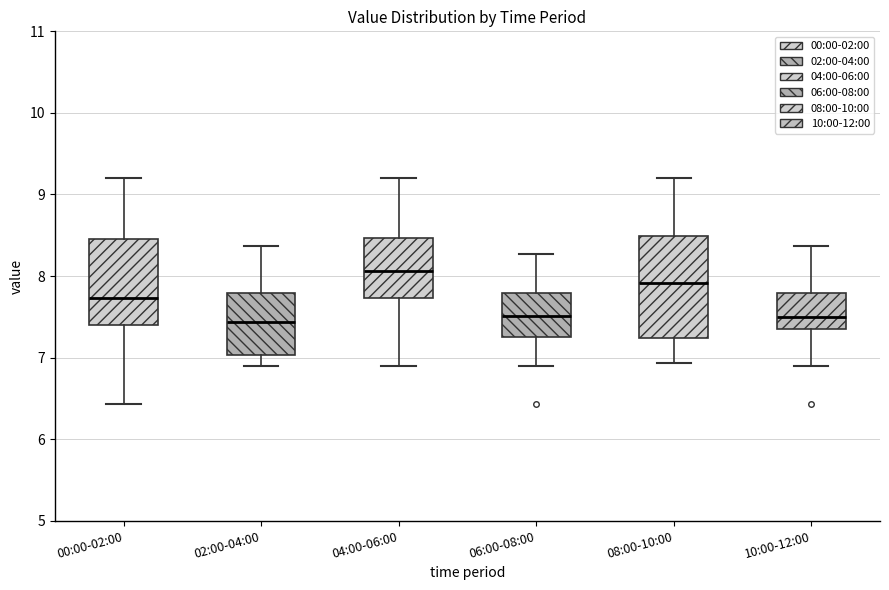

Reading left to right, read every box against the y-axis: the position of its median line, the range the box covers, and the ends of its whiskers. The values are not printed on the chart, so give them approximately, as read against the axis.

00:00-02:00: median 7.7, box 7.4 to 8.5, whiskers 6.4 to 9.2
02:00-04:00: median 7.4, box 7.0 to 7.8, whiskers 6.9 to 8.4
04:00-06:00: median 8.1, box 7.7 to 8.5, whiskers 6.9 to 9.2
06:00-08:00: median 7.5, box 7.3 to 7.8, whiskers 6.9 to 8.3
08:00-10:00: median 7.9, box 7.2 to 8.5, whiskers 6.9 to 9.2
10:00-12:00: median 7.5, box 7.3 to 7.8, whiskers 6.9 to 8.4